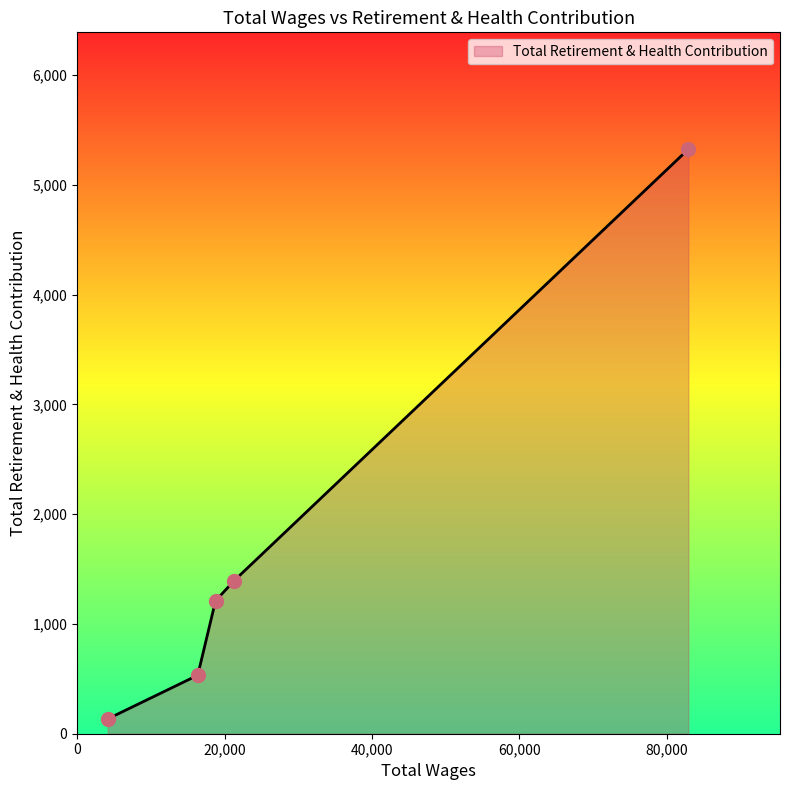

True or false: there are more than 0 points higher than both neighbors.

False